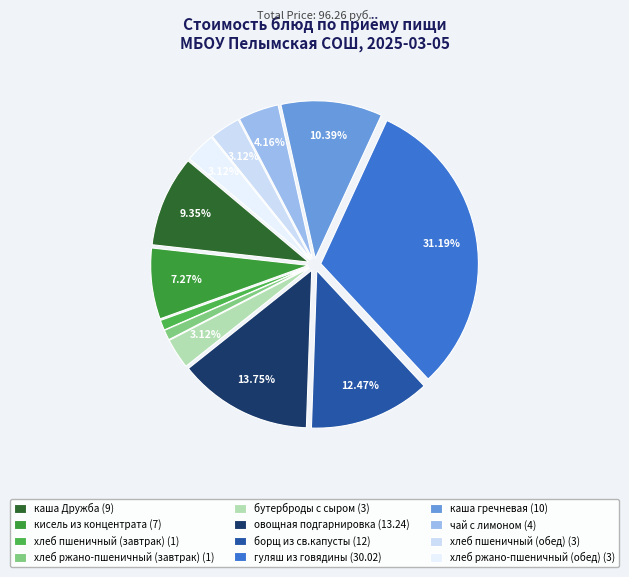

To the nearest percent, what is the difference between the каша гречневая and овощная подгарнировка slice percentages?

3%